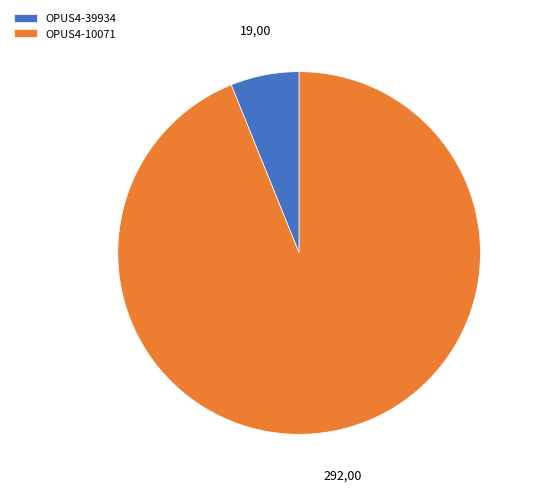

Rank the categories by value from highest to lowest.

OPUS4-10071, OPUS4-39934